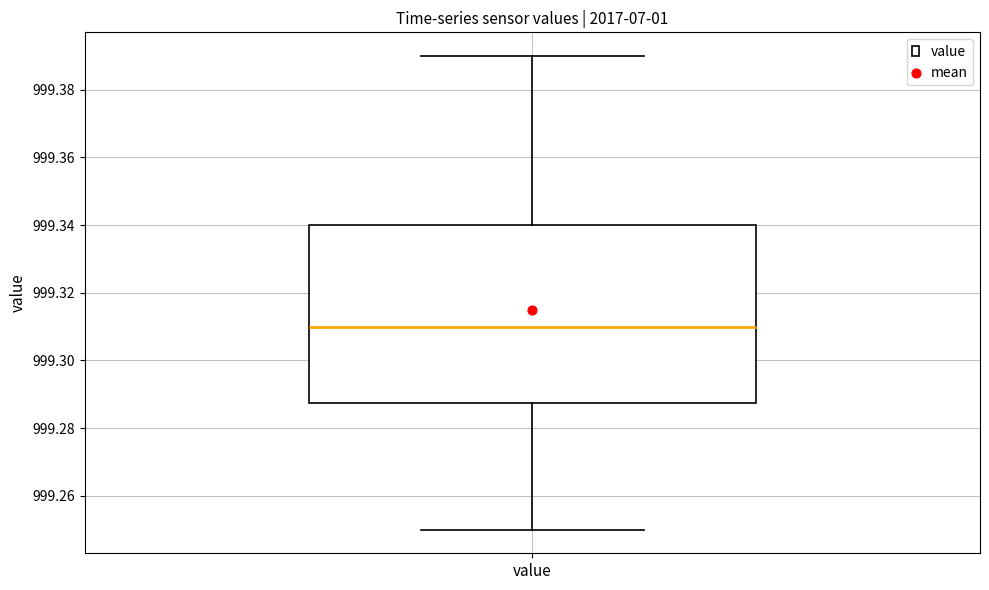

Transcribe this box plot: give where the median line is, the range the box spans, and where the two whiskers end, as read against the y-axis. The values are not printed on the chart, so give them approximately, as read against the axis.

median 999.310, box 999.288 to 999.340, whiskers 999.250 to 999.390